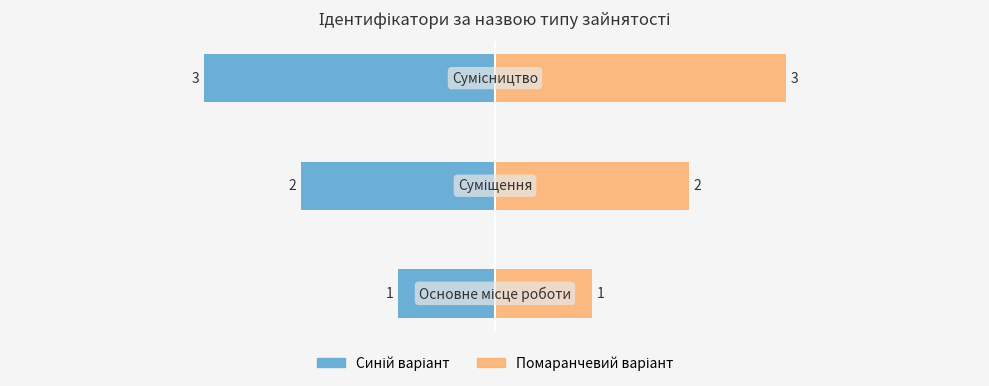

What is the difference between the maximum and minimum values in the Ідентифікатор (синій) series?

2